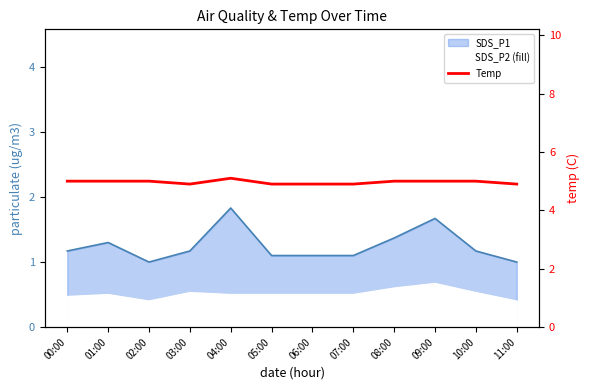

The chart shows a value of 1.1 at 10:00. True or false?

False